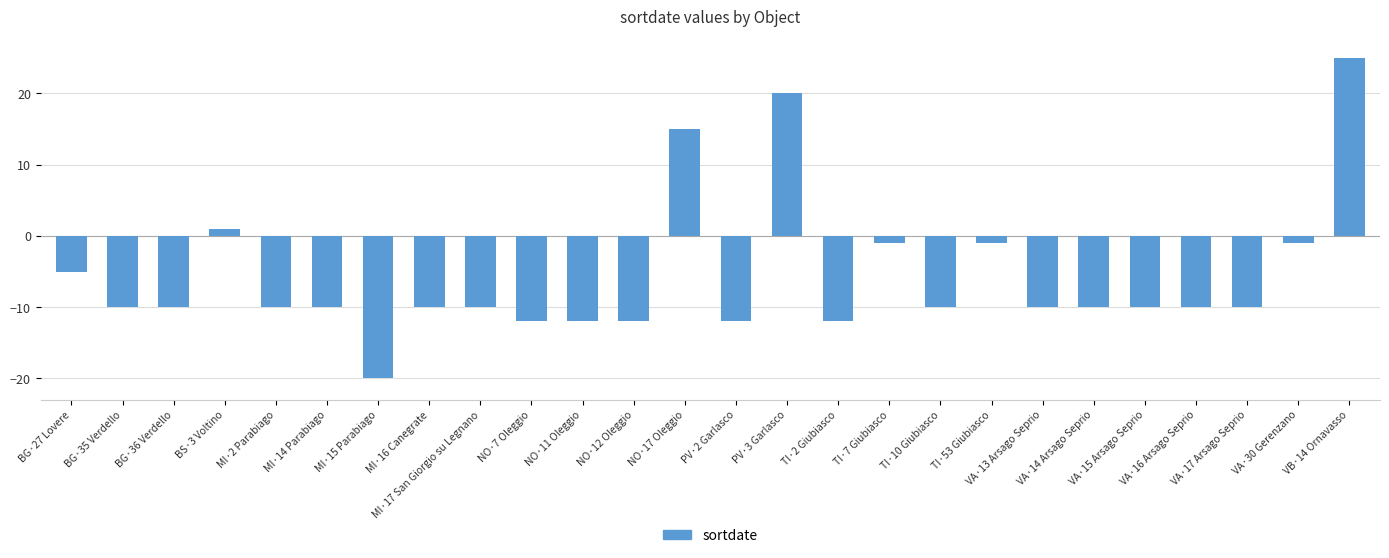

Are the bars grouped side by side (vs. stacked)?

No